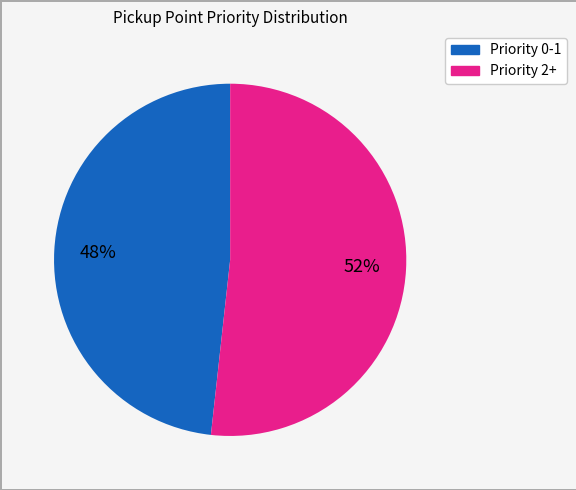

Does any single category account for the majority?

Yes